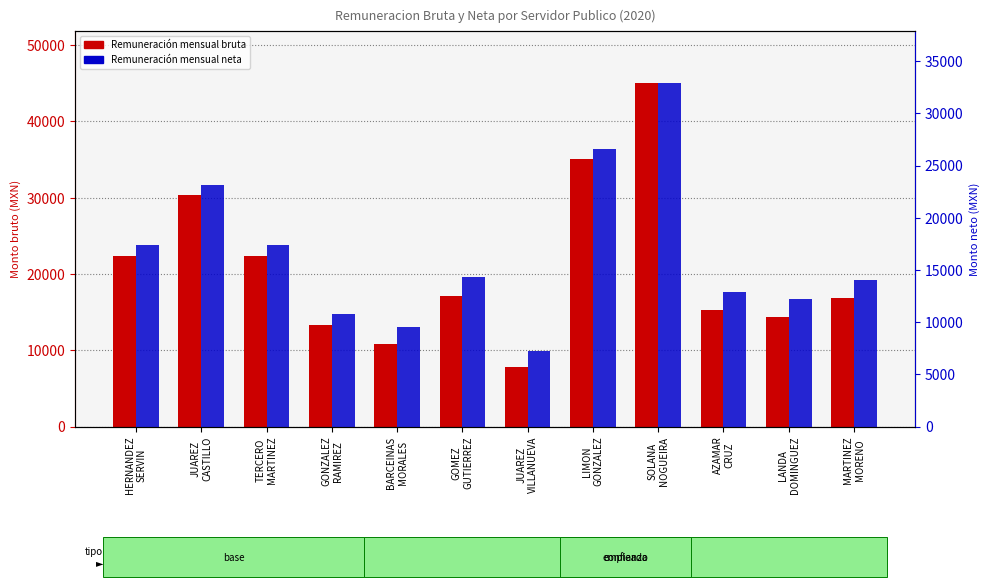

What is the minimum value for Remuneracion mensual neta?

7206.2